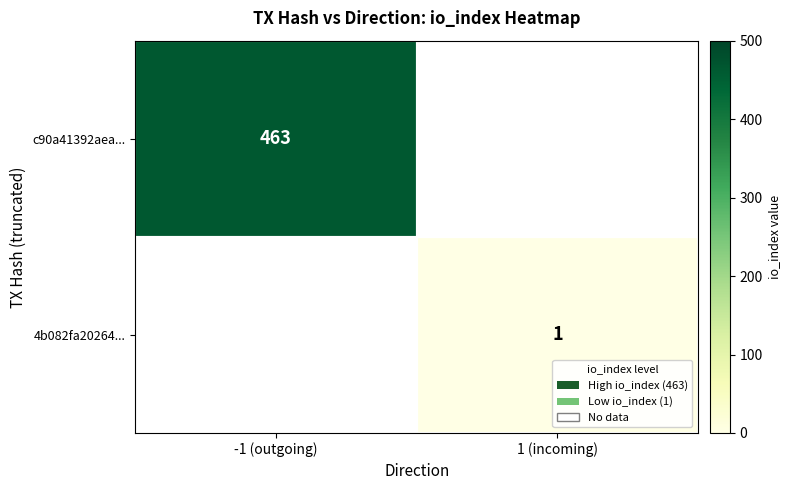

True or false: c90a41392aea... has a value of 463 at -1 (outgoing).

True